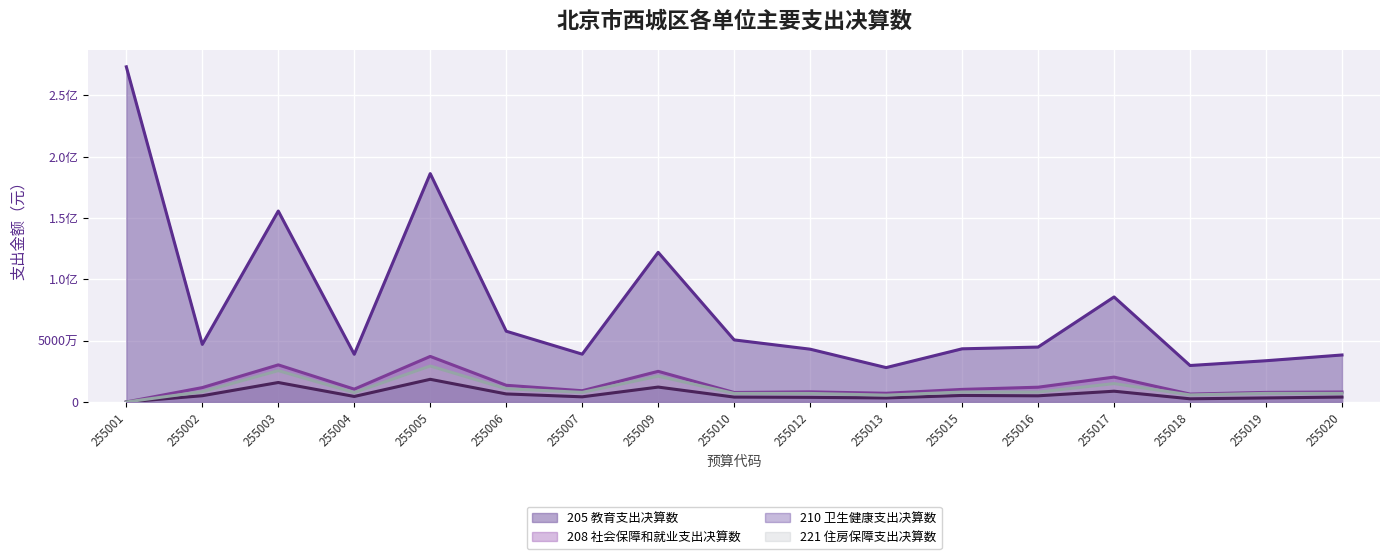

Where does the 208 社会保障和就业支出决算数 series first go above 10234306?

255002